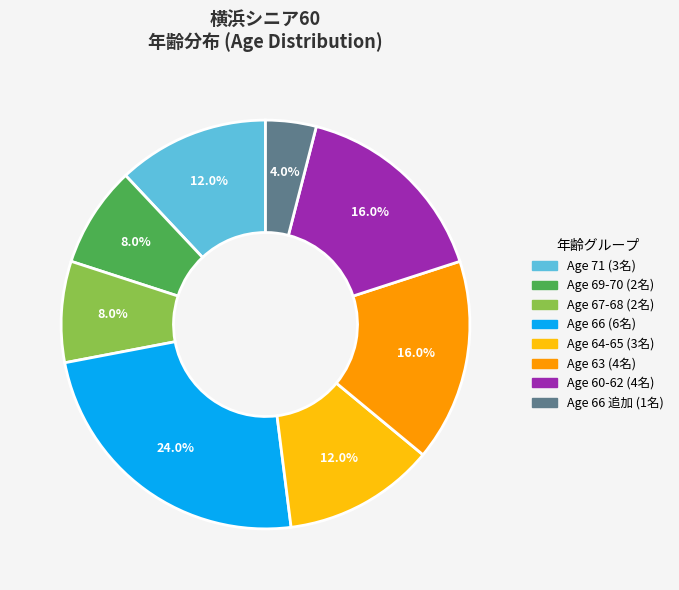

Is there any slice that represents more than half of the pie?

No